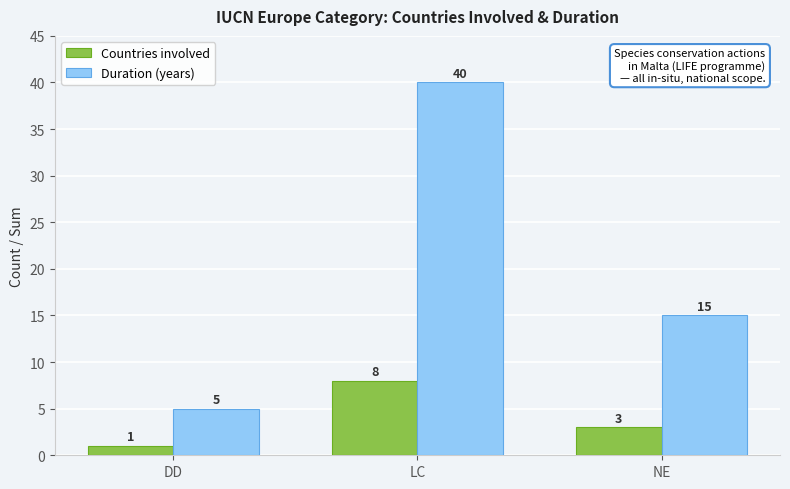

Between DD and LC, which series saw the biggest shift?

Duration (years)